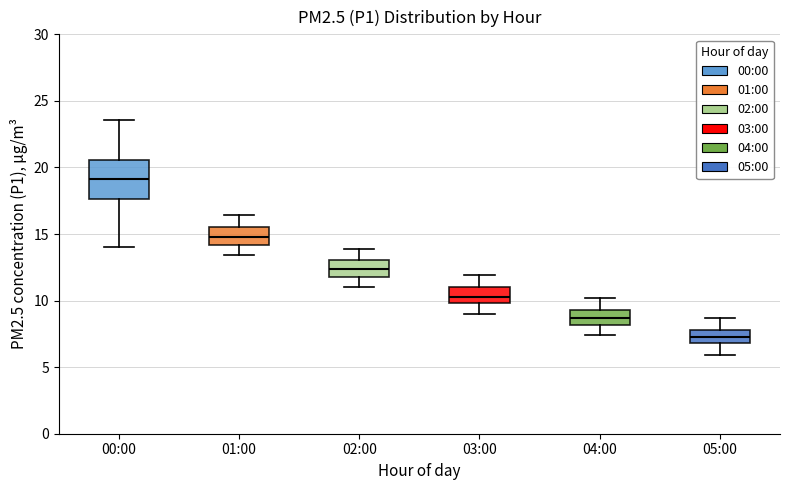

Reading left to right, transcribe this box plot: for each box, give where its median line is, the range the box spans, and where its two whiskers end, as read against the y-axis. The values are not printed on the chart, so give them approximately, as read against the axis.

00:00: median 19.0, box 17.5 to 20.5, whiskers 14.0 to 23.5
01:00: median 15.0, box 14.0 to 15.5, whiskers 13.5 to 16.5
02:00: median 12.5, box 12.0 to 13.0, whiskers 11.0 to 14.0
03:00: median 10.5, box 10.0 to 11.0, whiskers 9.0 to 12.0
04:00: median 8.5, box 8.0 to 9.5, whiskers 7.5 to 10.0
05:00: median 7.5, box 7.0 to 8.0, whiskers 6.0 to 8.5